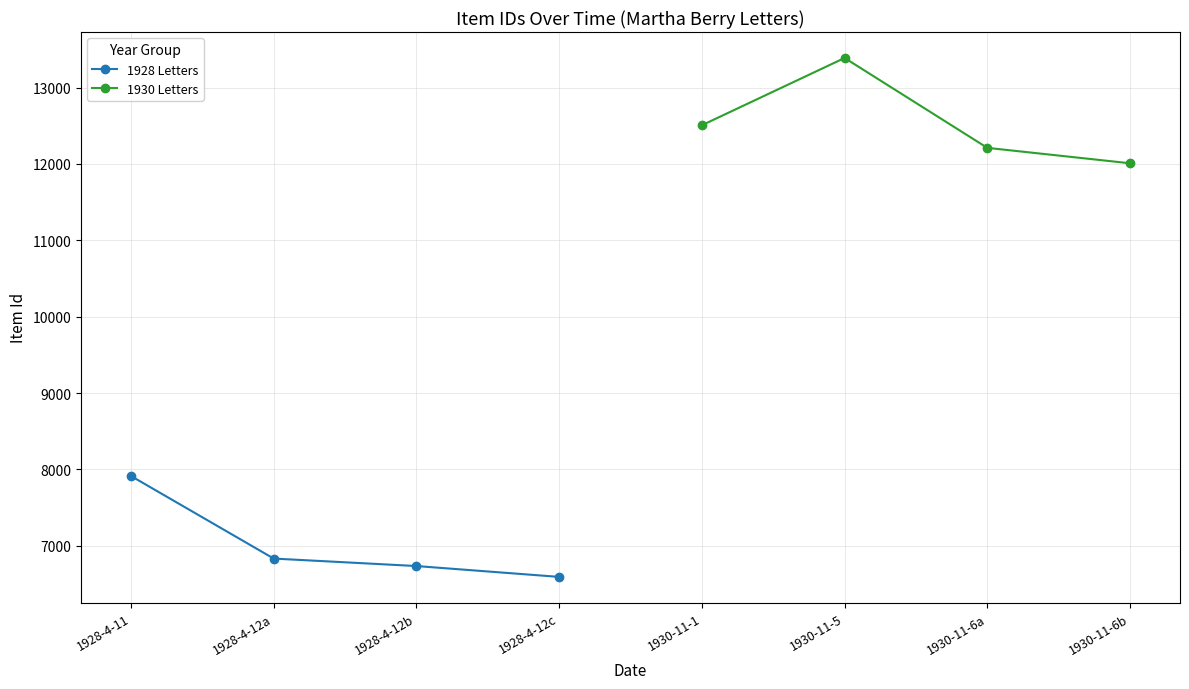

What are all the series names shown in the legend?

1928 Letters, 1930 Letters